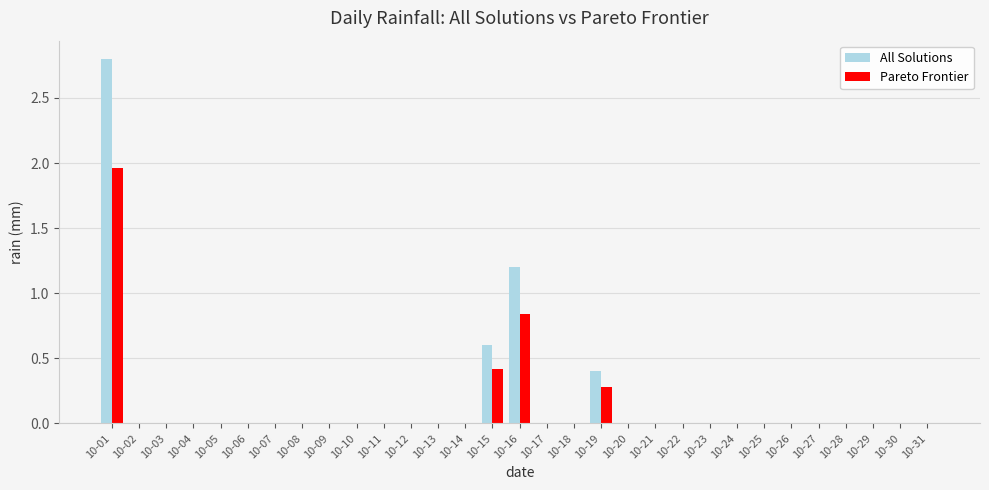

What is the average value of the All Solutions series?

0.2